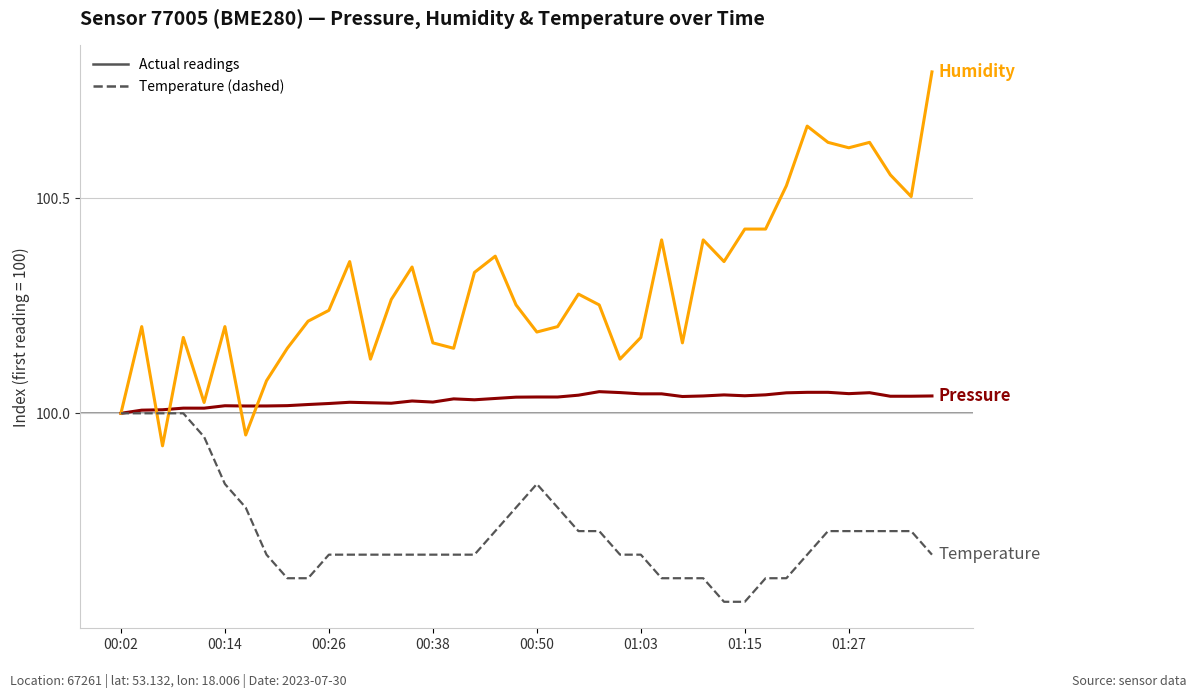

How many lines are shown in the chart?

3